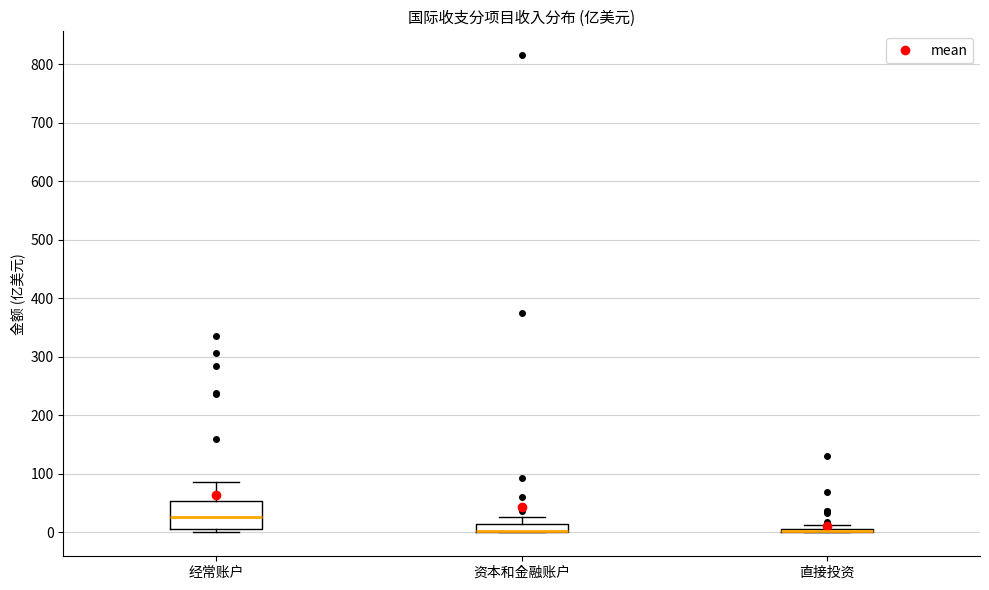

Where does the median line of the box for 经常账户 sit on the y-axis? The values are not printed on the chart, so give them approximately, as read against the axis.

30